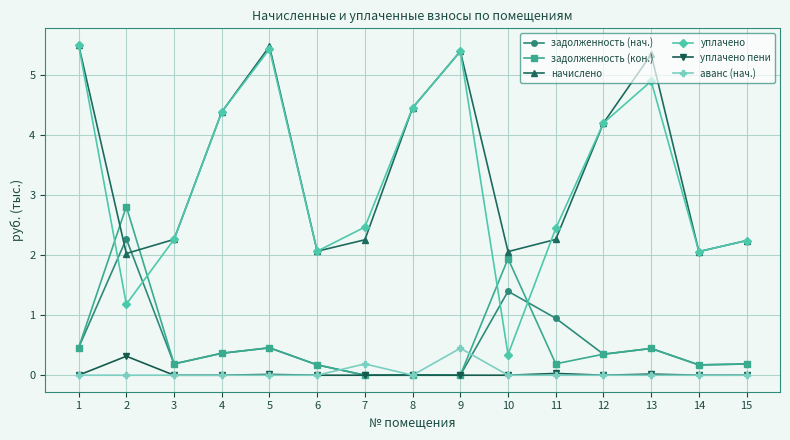

At which category does уплачено пени reach its first local peak?

2